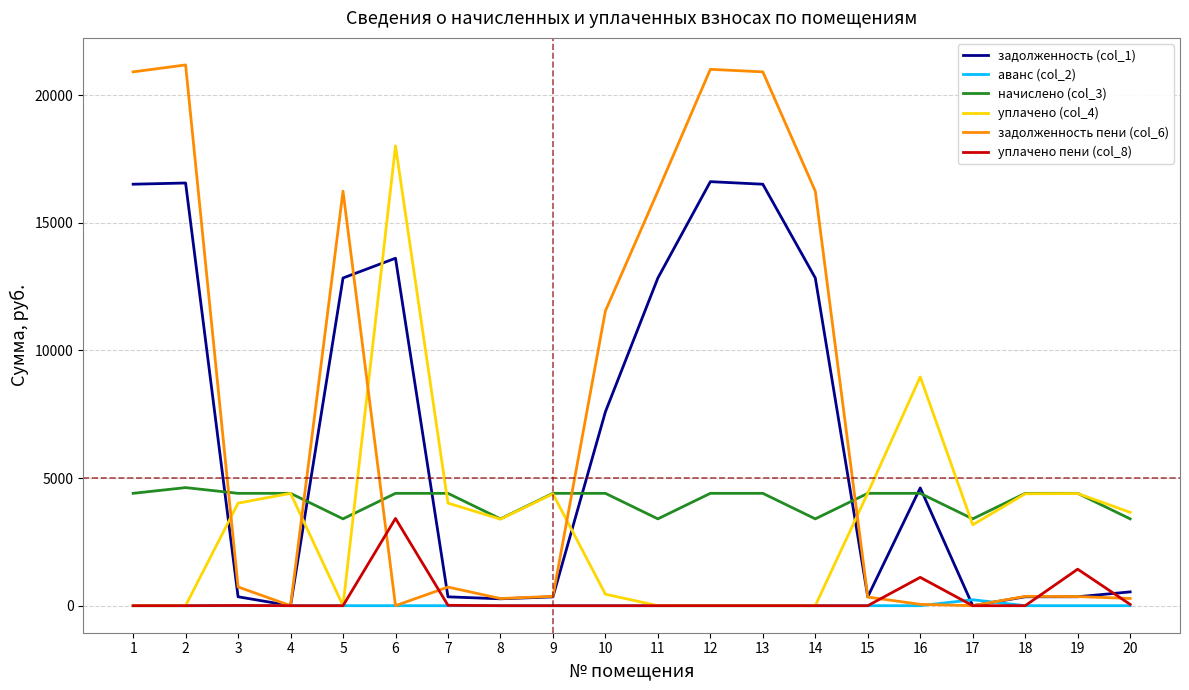

Does the chart have visible grid lines?

Yes